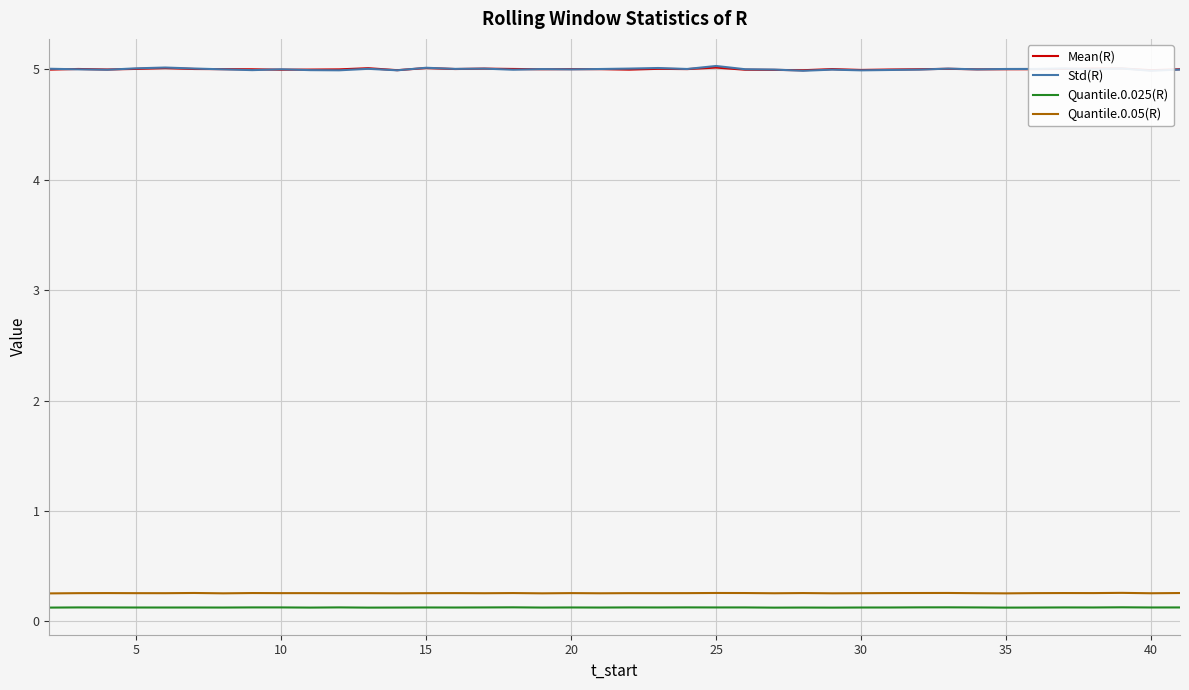

The value of Mean(R) at 40 is 5.0. True or false?

True